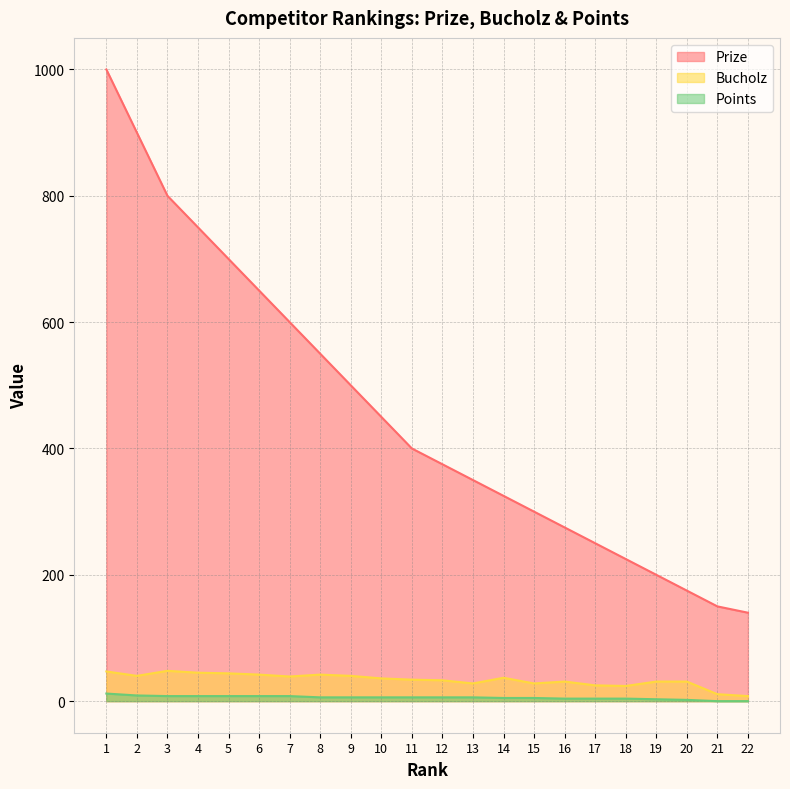

Which series has the widest spread of values?

Prize